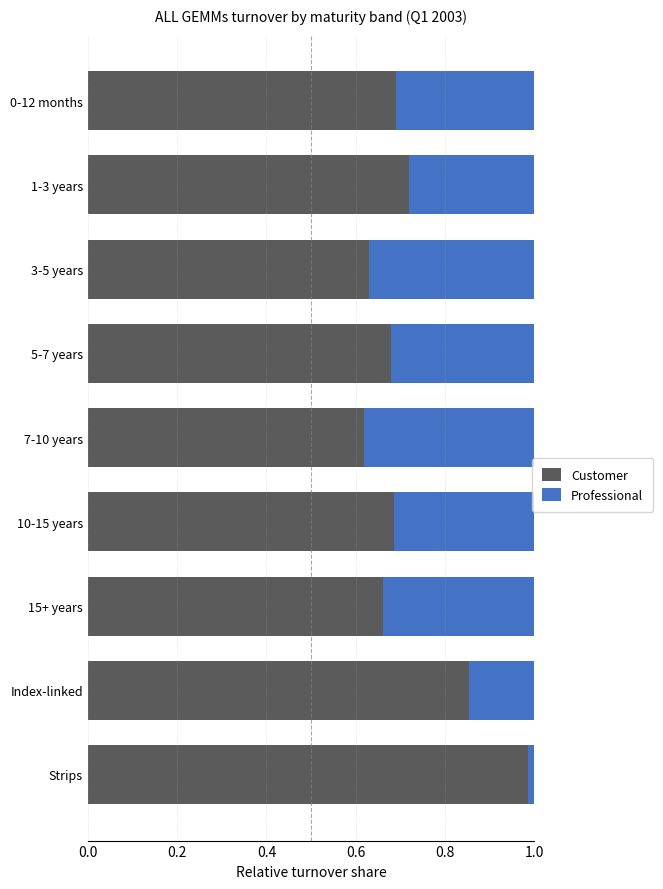

The value of Customer at 10-15 years is 0.7. True or false?

True